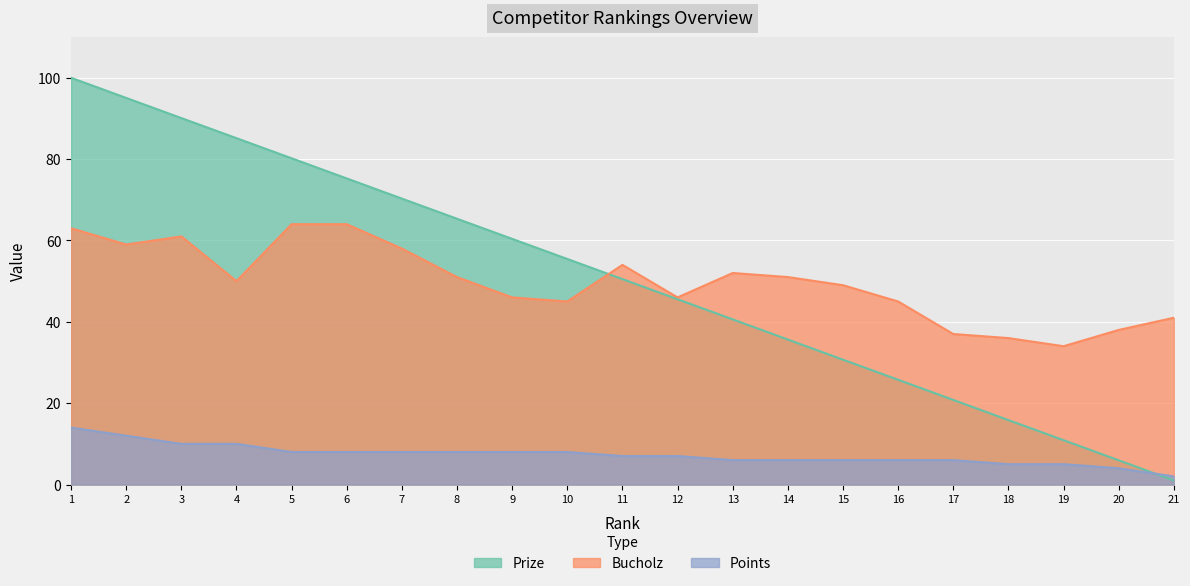

What is the difference between the highest and lowest values at 8?

57.3